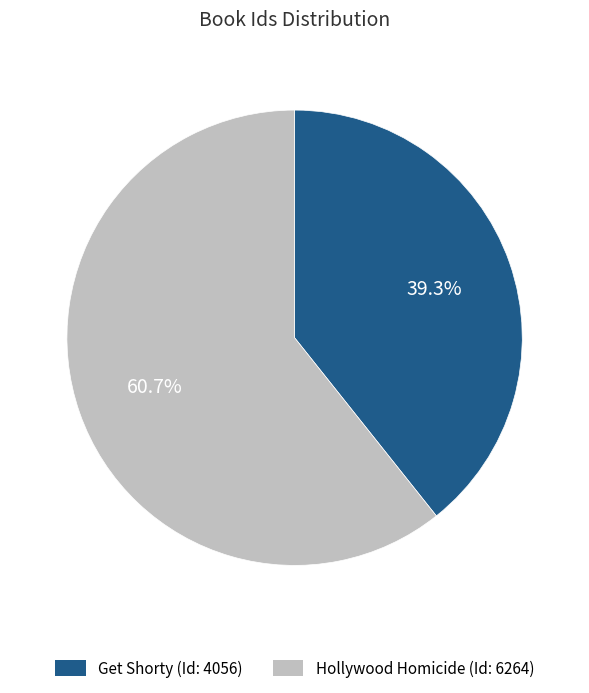

To the nearest percent, what is the combined percentage of Get Shorty (Id: 4056) and Hollywood Homicide (Id: 6264)?

100%